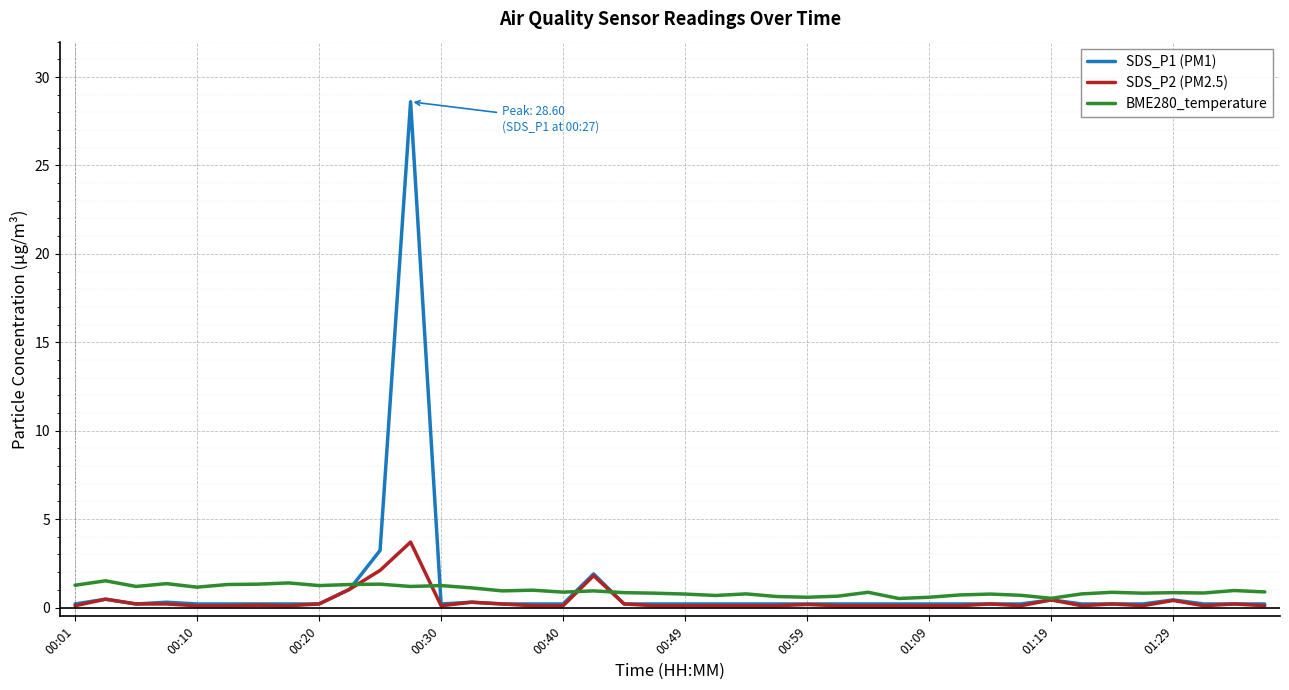

What are all the series names shown in the legend?

SDS_P1 (PM1), SDS_P2 (PM2.5), BME280_temperature